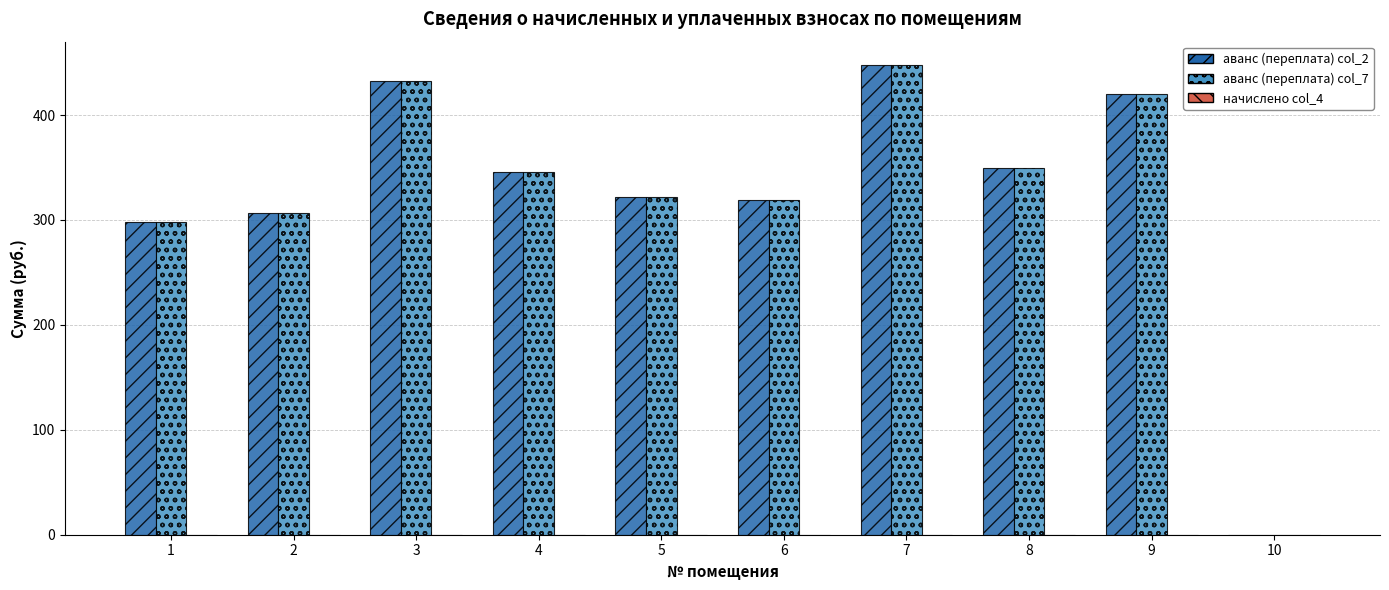

What is the sum of all аванс (переплата) col_7 values?

3241.0